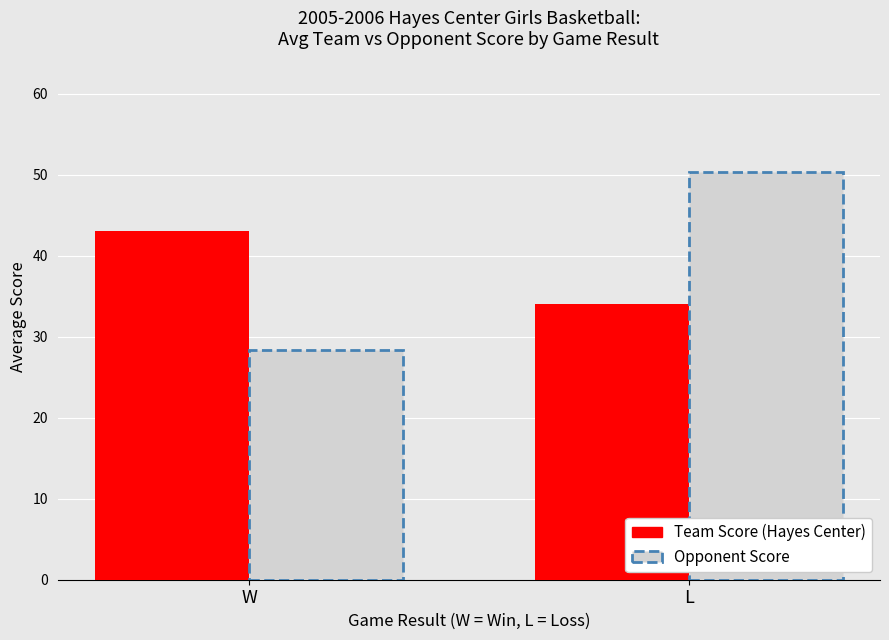

Which label corresponds to the largest value in the chart?

L